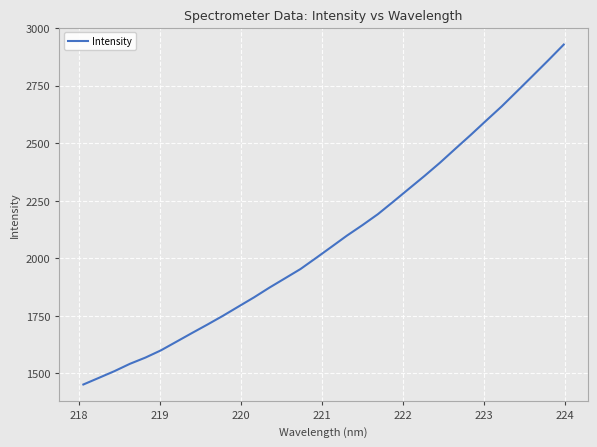

True or false: there are more than 2 points higher than both neighbors.

False